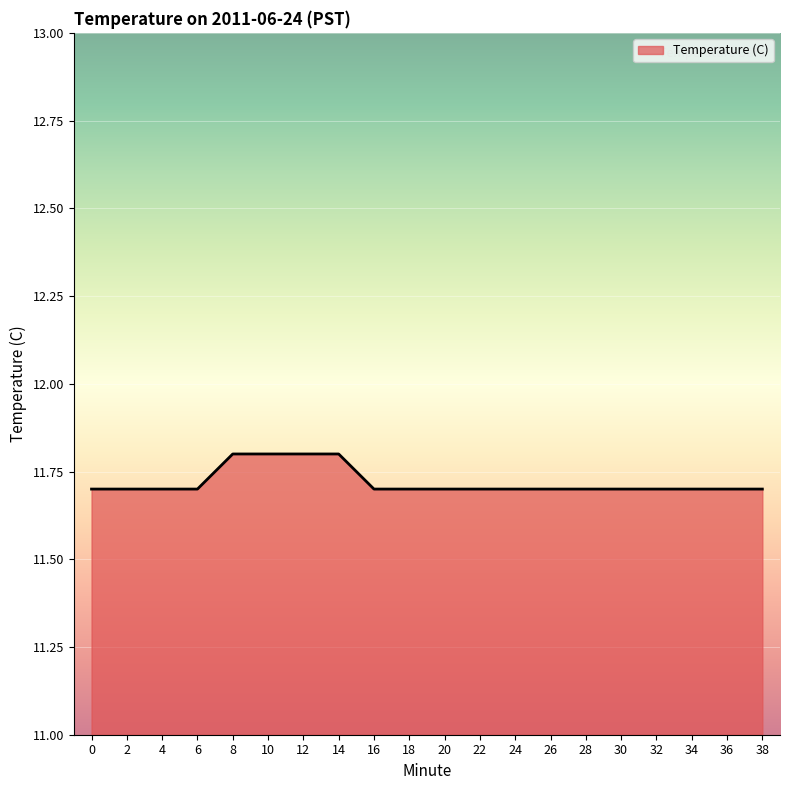

What is the average value?

11.7